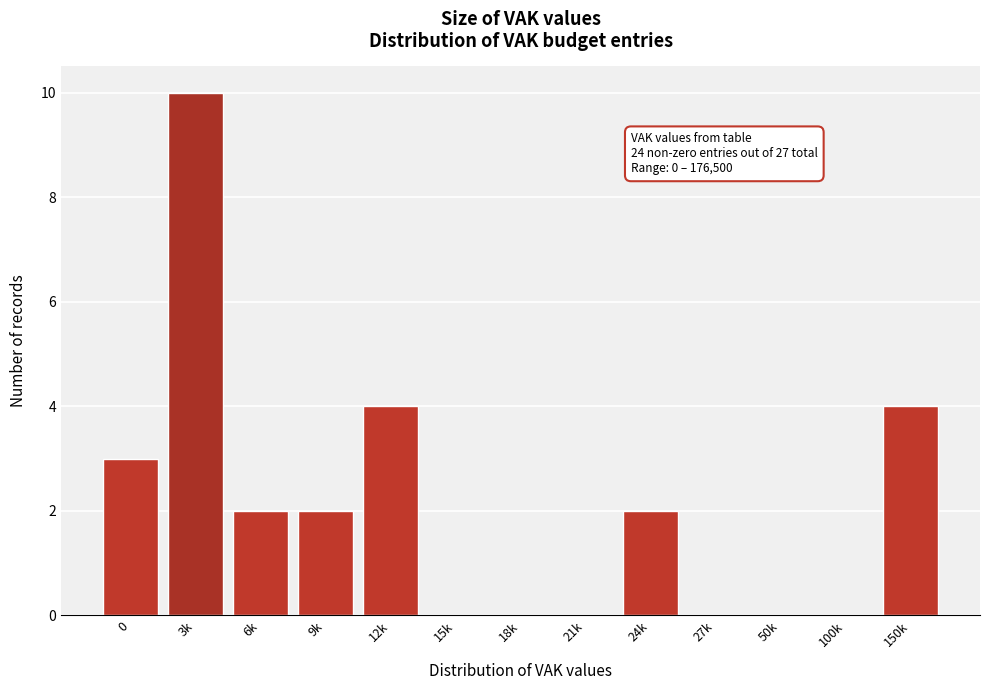

Reading left to right, what are all the values shown in this chart?

0=3	3k=10	6k=2	9k=2	12k=4	15k=0	18k=0	21k=0	24k=2	27k=0	50k=0	100k=0	150k=4